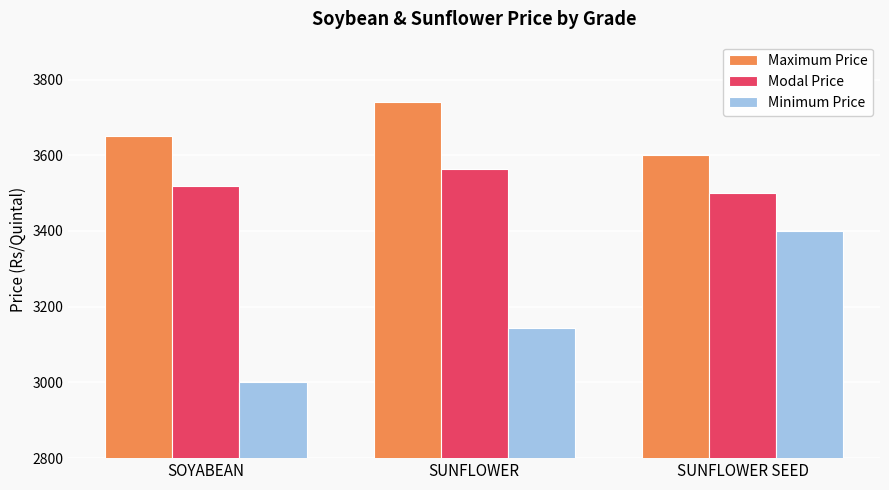

At which category does the chart reach its minimum across all series?

SOYABEAN